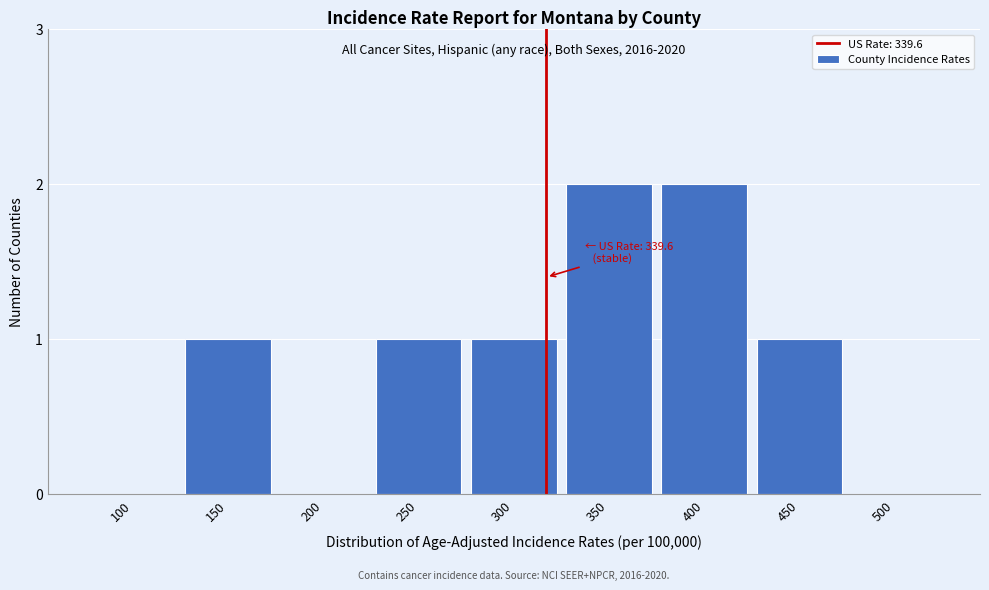

Reading right to left, what are all the values shown in this chart?

500=0	450=1	400=2	350=2	300=1	250=1	200=0	150=1	100=0